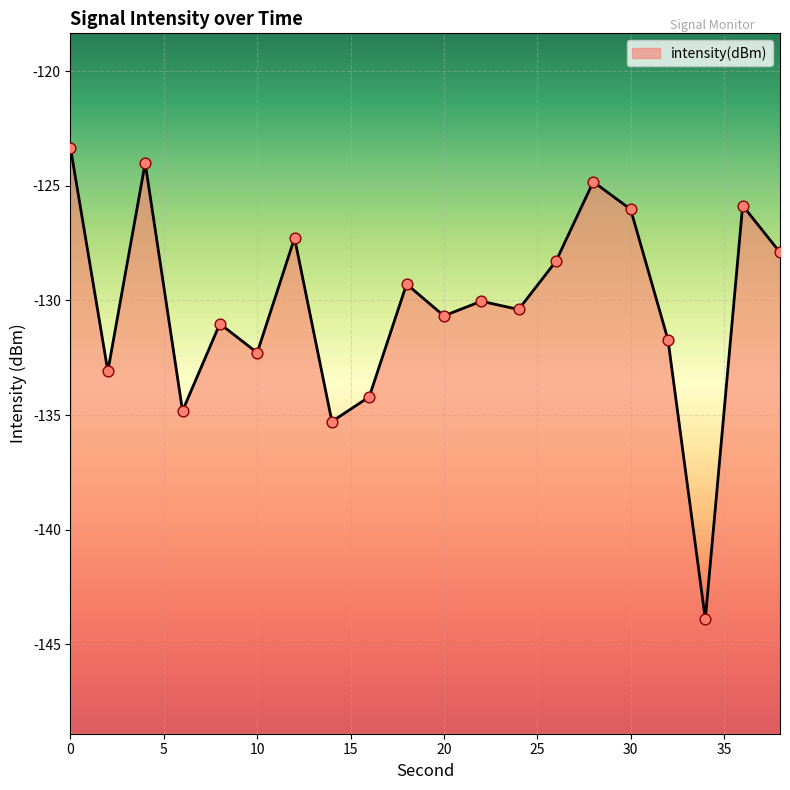

Between 24 and 6, which is larger?

24